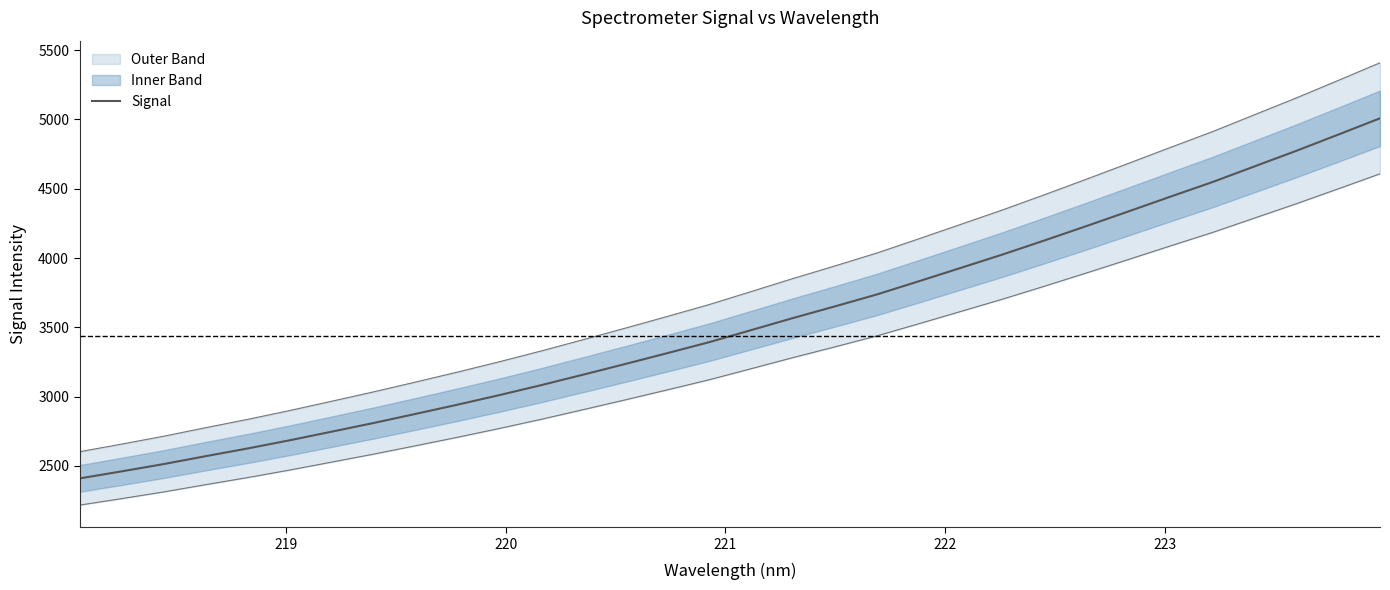

What is the maximum value for Signal?

5008.4